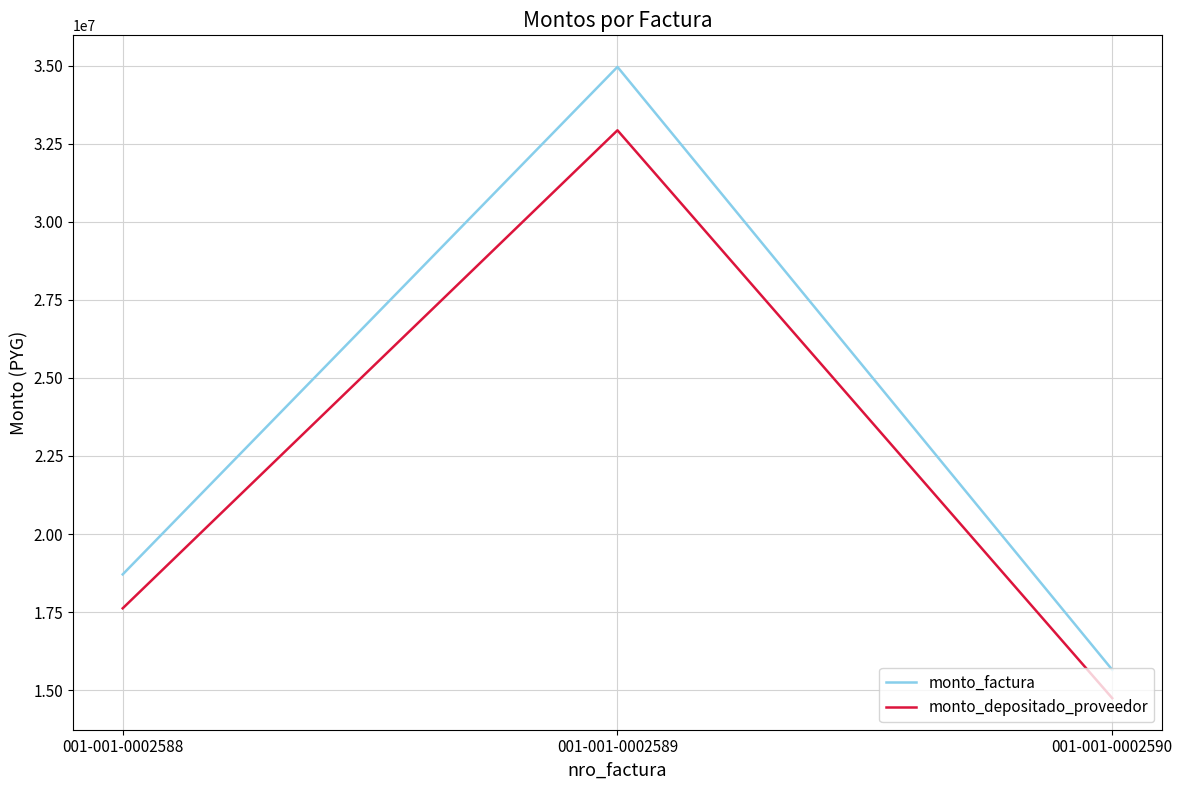

How many lines are shown in the chart?

2